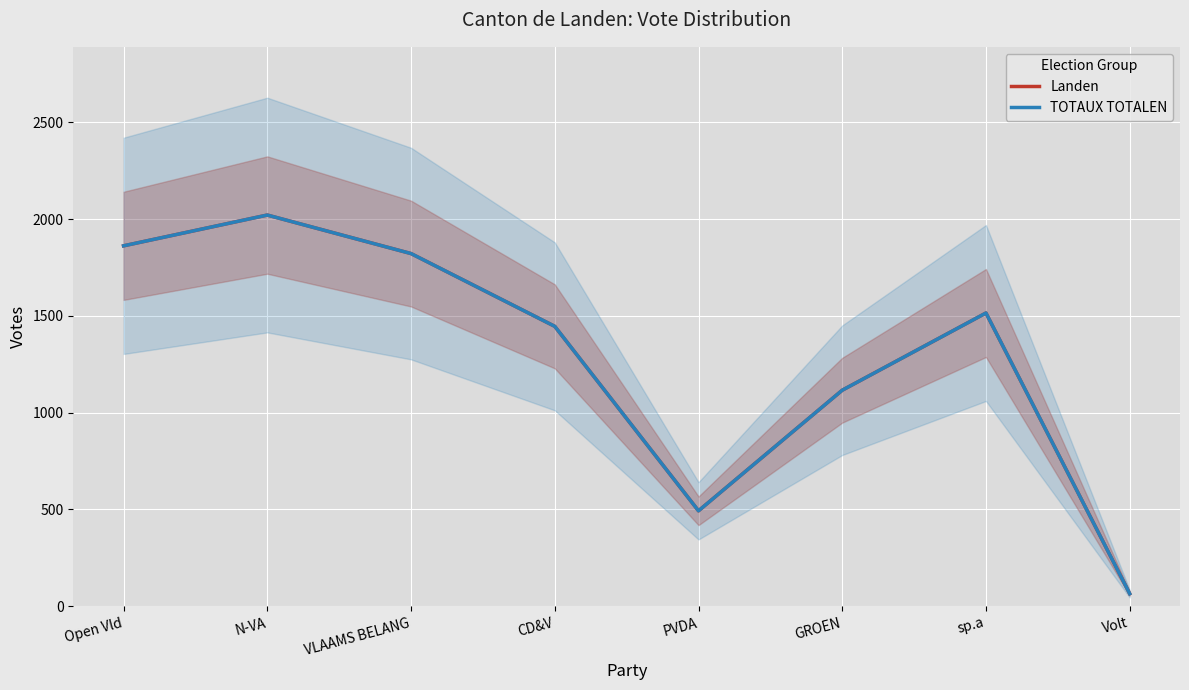

Rank the series by their maximum value, from highest to lowest.

Landen, TOTAUX TOTALEN